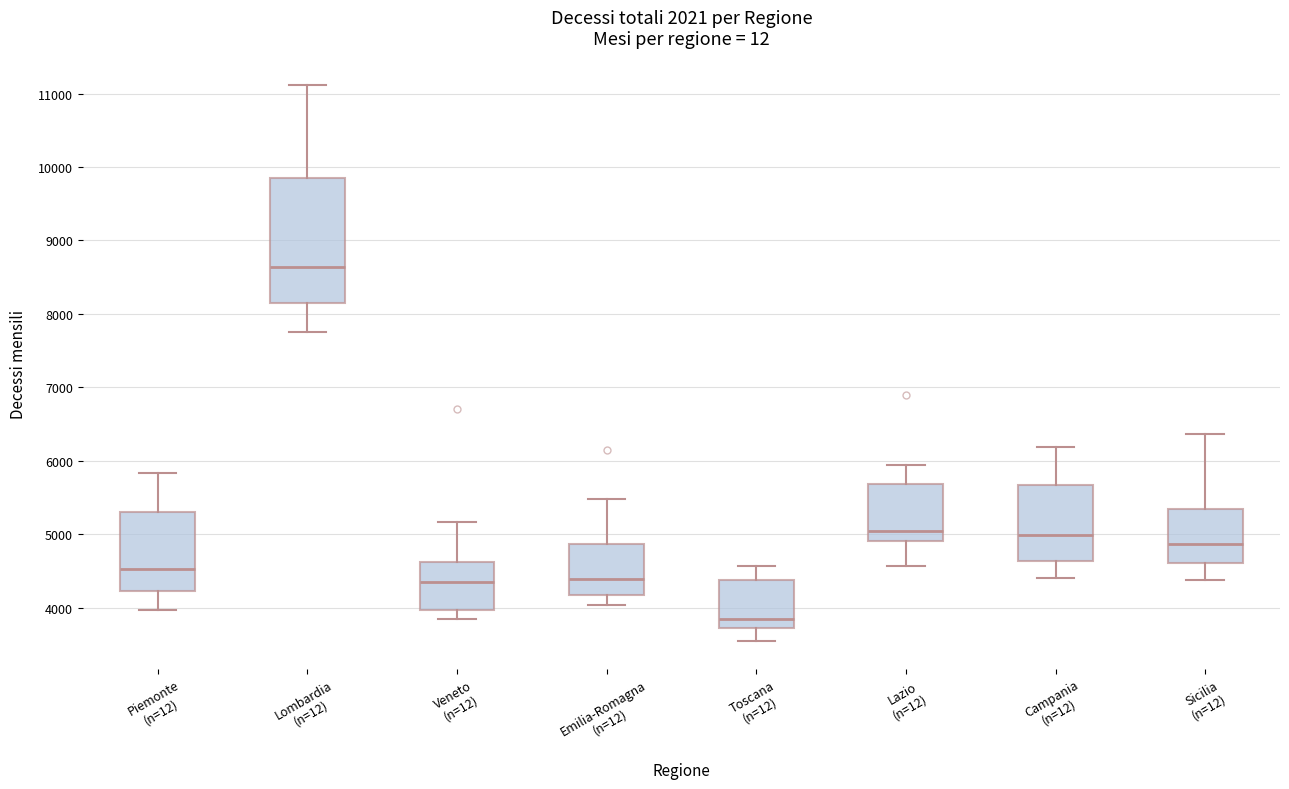

Comparing the boxes themselves (not the whiskers), which one is the tallest?

Lombardia (n=12)